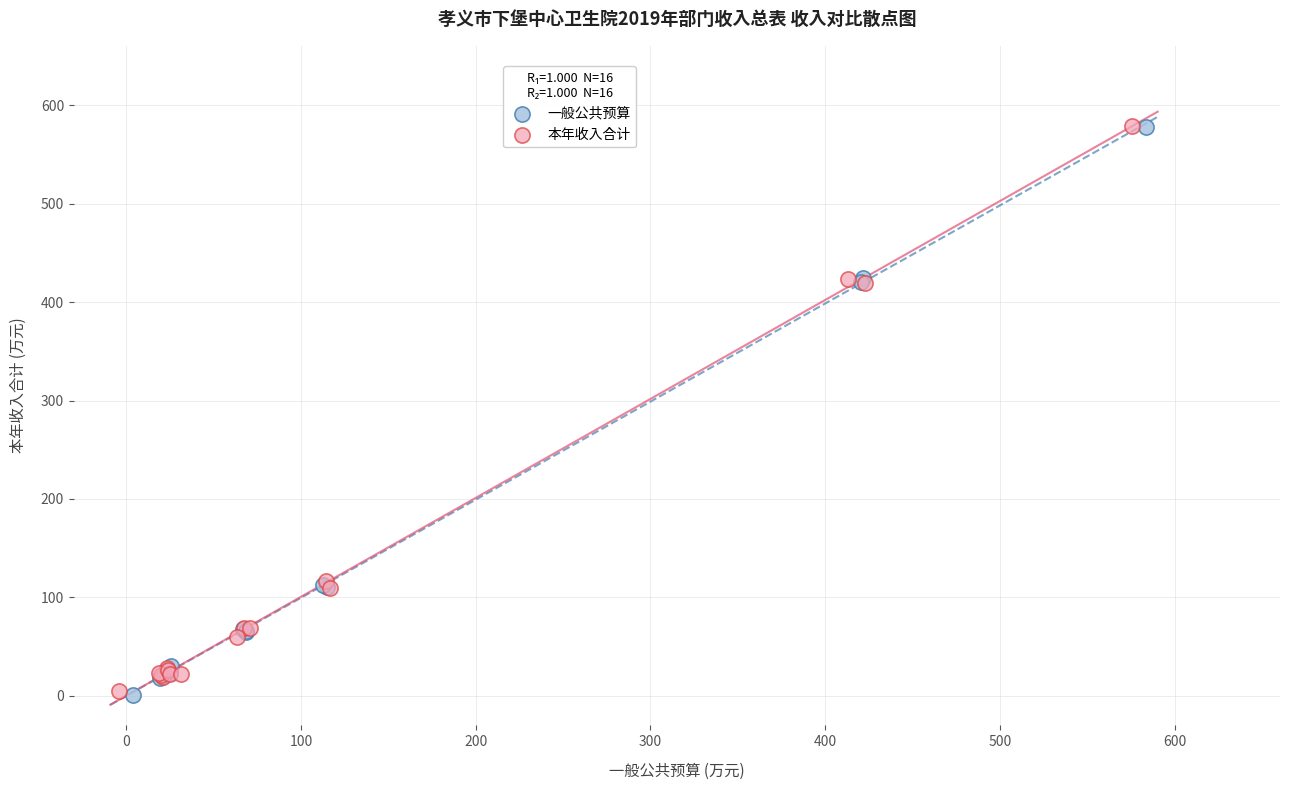

What are all the series names shown in the legend?

一般公共预算, 本年收入合计